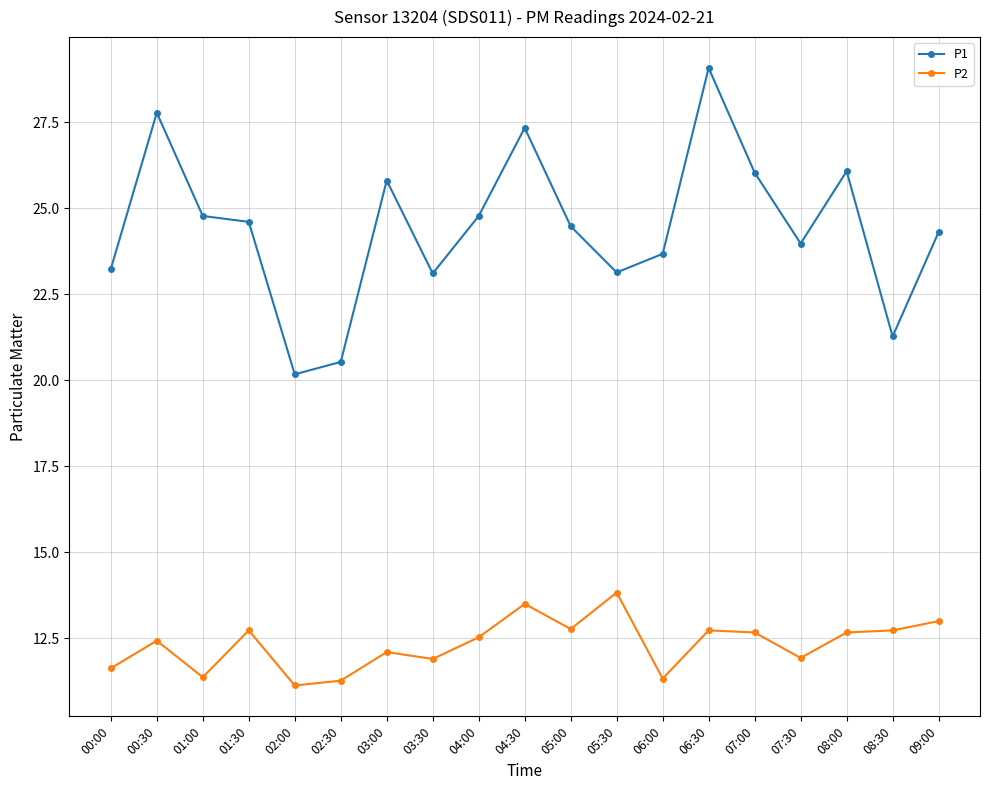

True or false: P2 has more than 0 points higher than both neighbors.

True